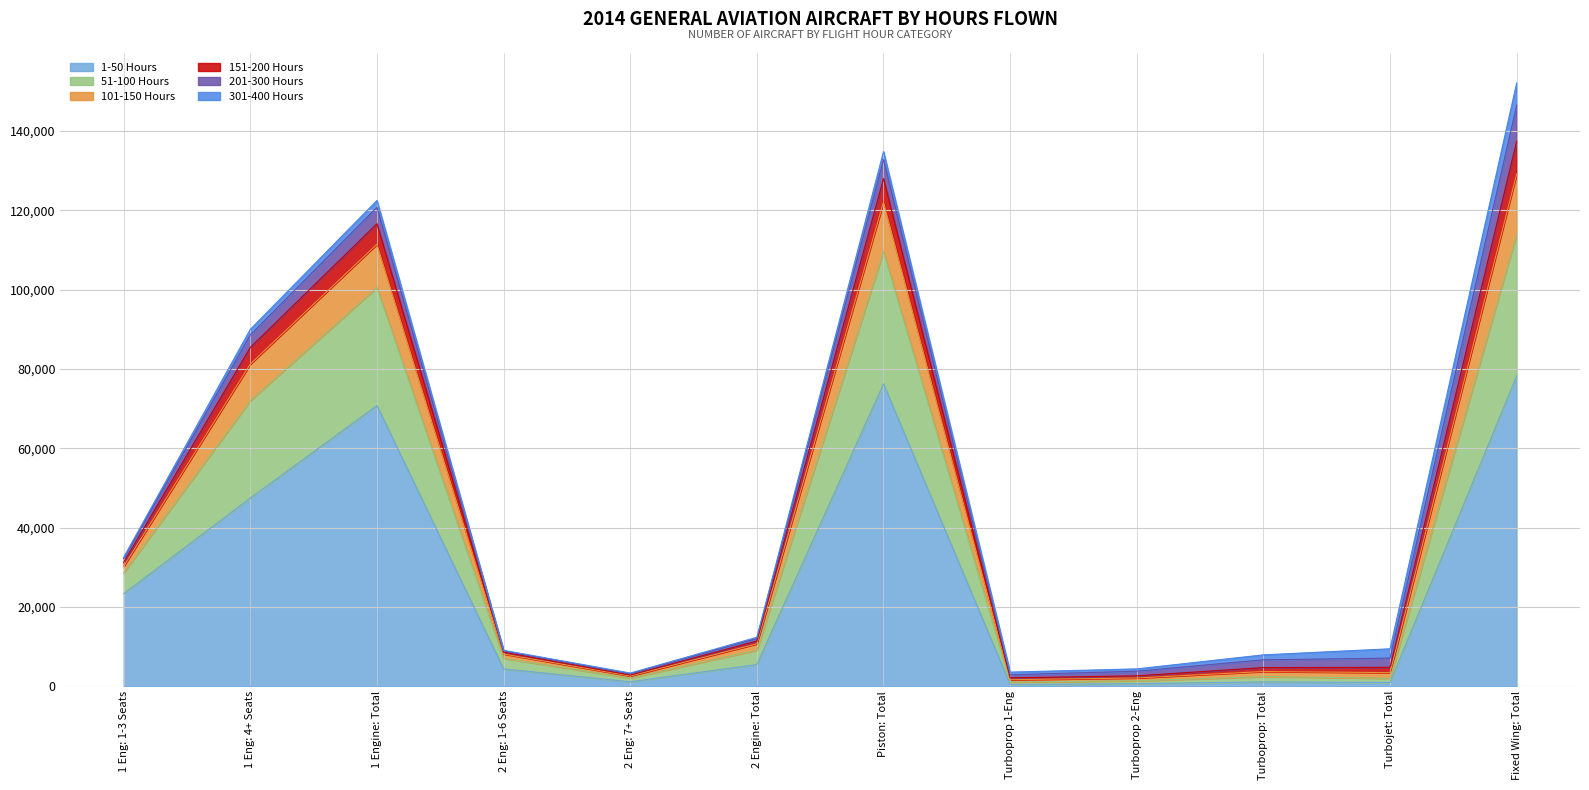

At which category is the sum across all series the highest?

Fixed Wing: Total